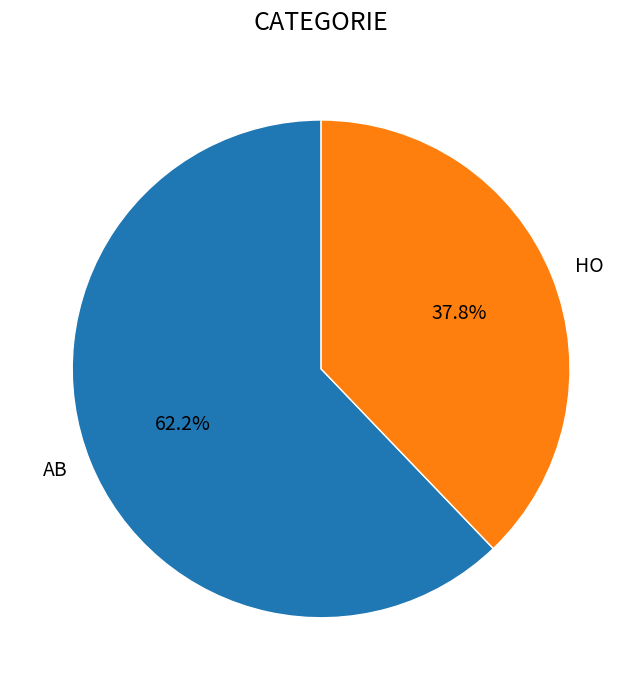

What is the total percentage of HO and AB?

100.0%